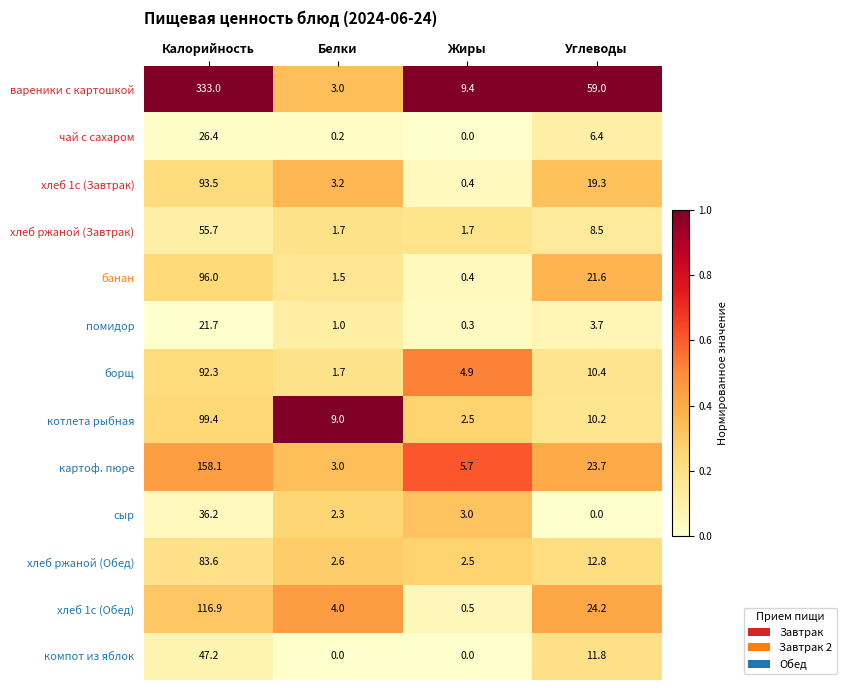

Rank the series at Углеводы from lowest to highest value.

сыр, помидор, чай с сахаром, хлеб ржаной (Завтрак), котлета рыбная, борщ, компот из яблок, хлеб ржаной (Обед), хлеб 1с (Завтрак), банан, картоф. пюре, хлеб 1с (Обед), вареники с картошкой